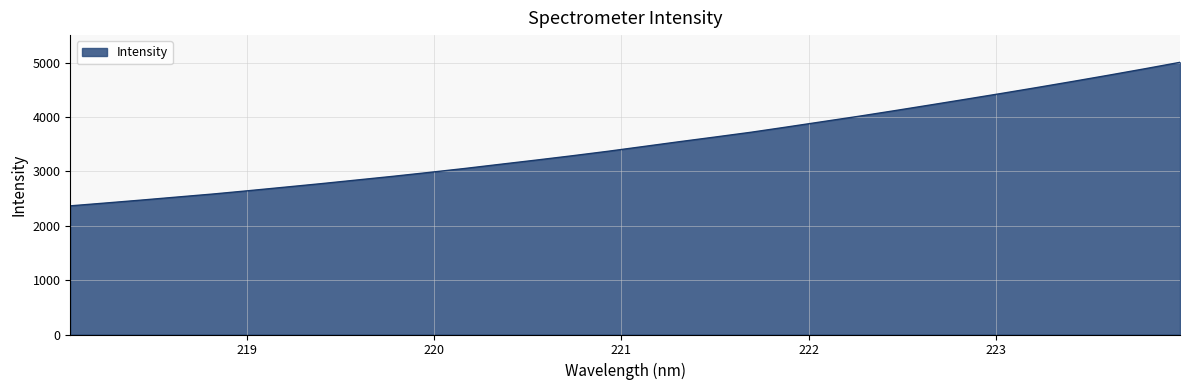

What is the difference between the maximum and minimum values?

2640.7